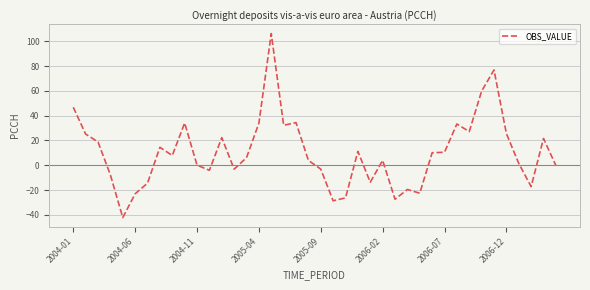

What is the maximum value shown in the chart?

106.3